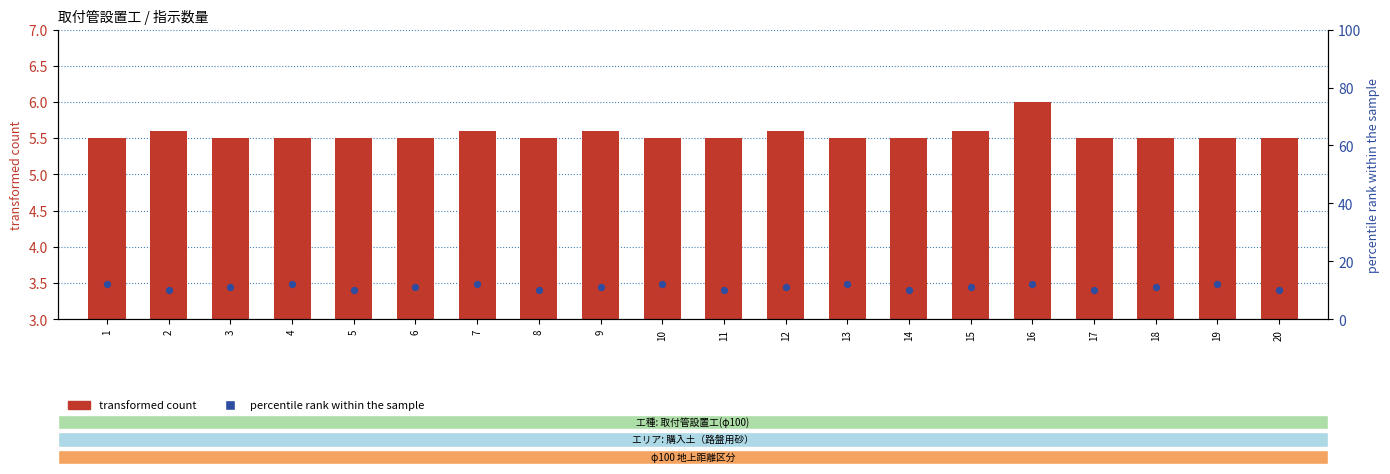

Which series has the largest total across all categories?

percentile rank within the sample